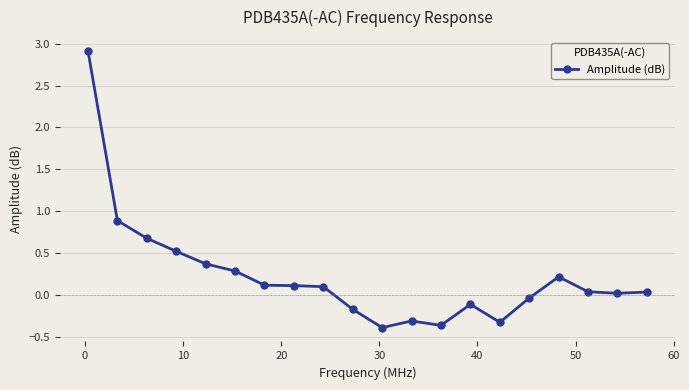

What is the maximum value shown in the chart?

2.9